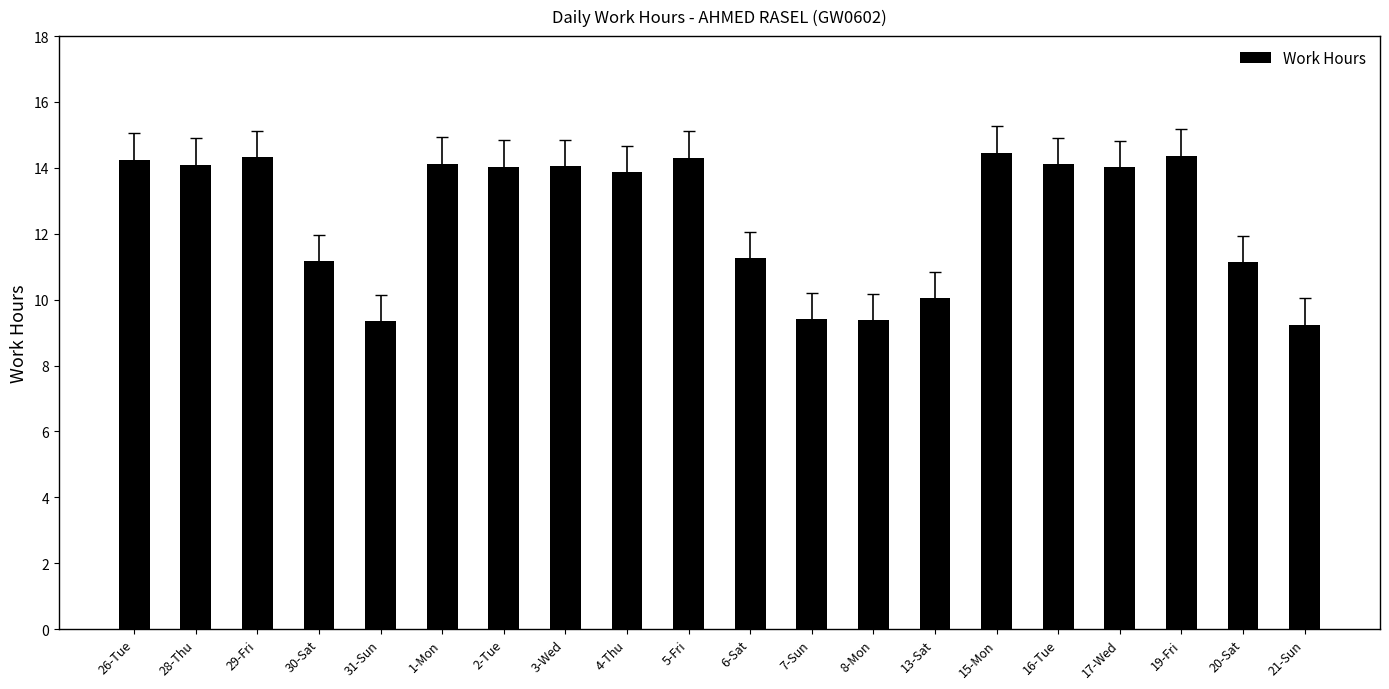

What is the greatest value displayed?

14.5